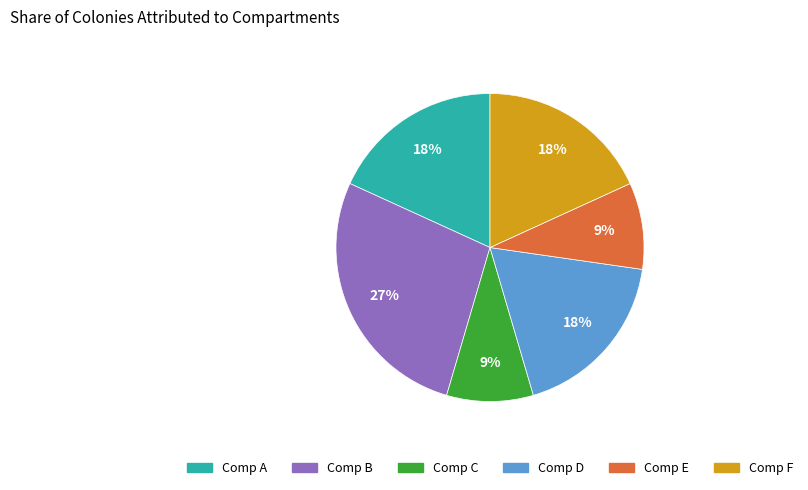

To the nearest percent, what is the average slice percentage?

17%